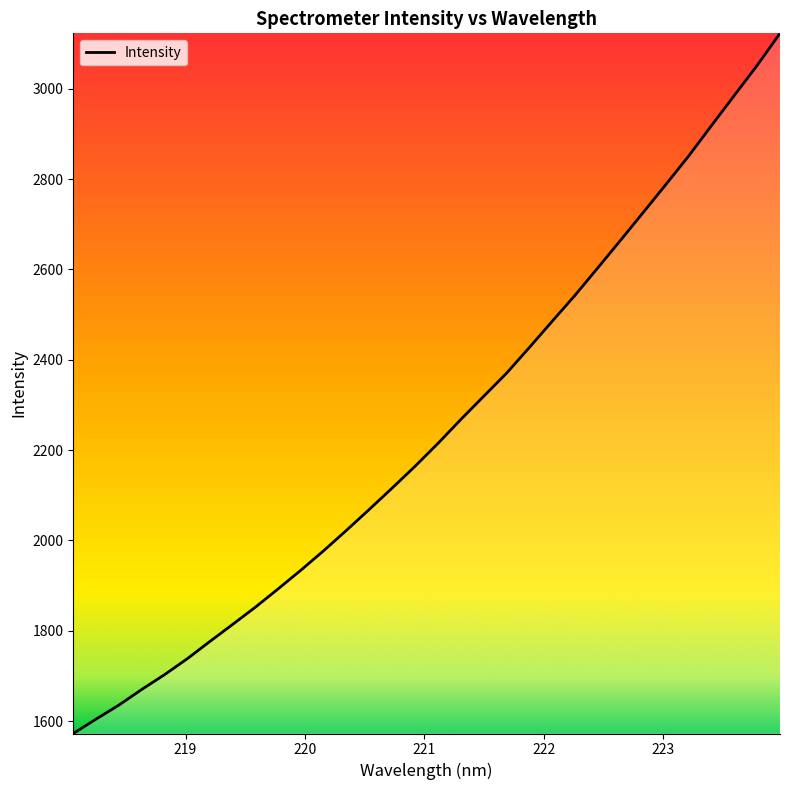

What is the average value?

2246.8